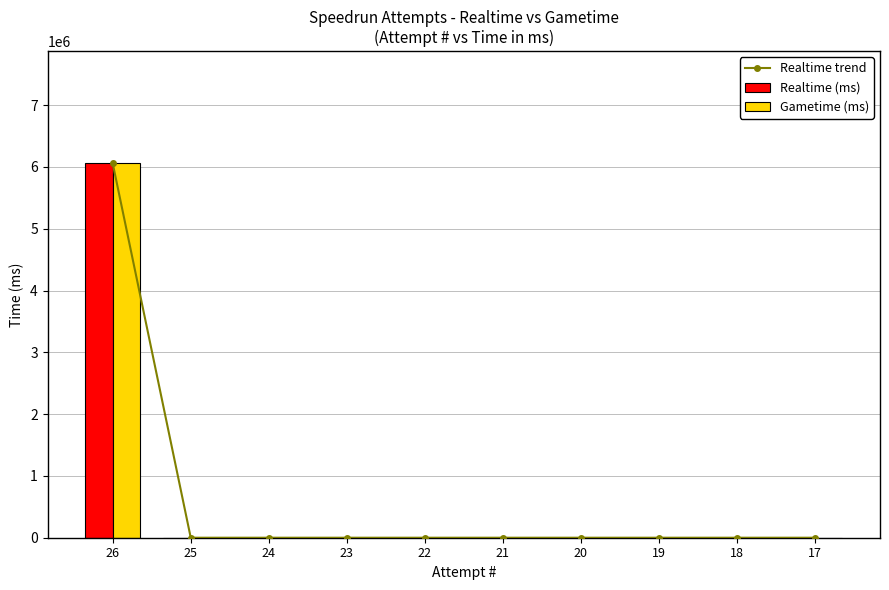

Rank the series by their maximum value, from lowest to highest.

Realtime trend, Realtime (ms), Gametime (ms)